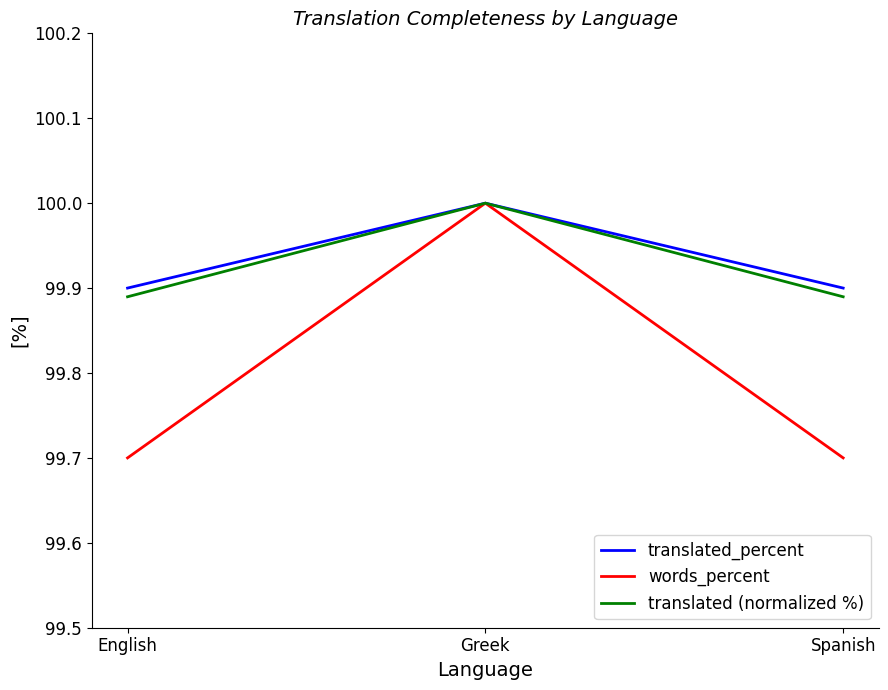

What is the minimum value for words_percent?

99.7